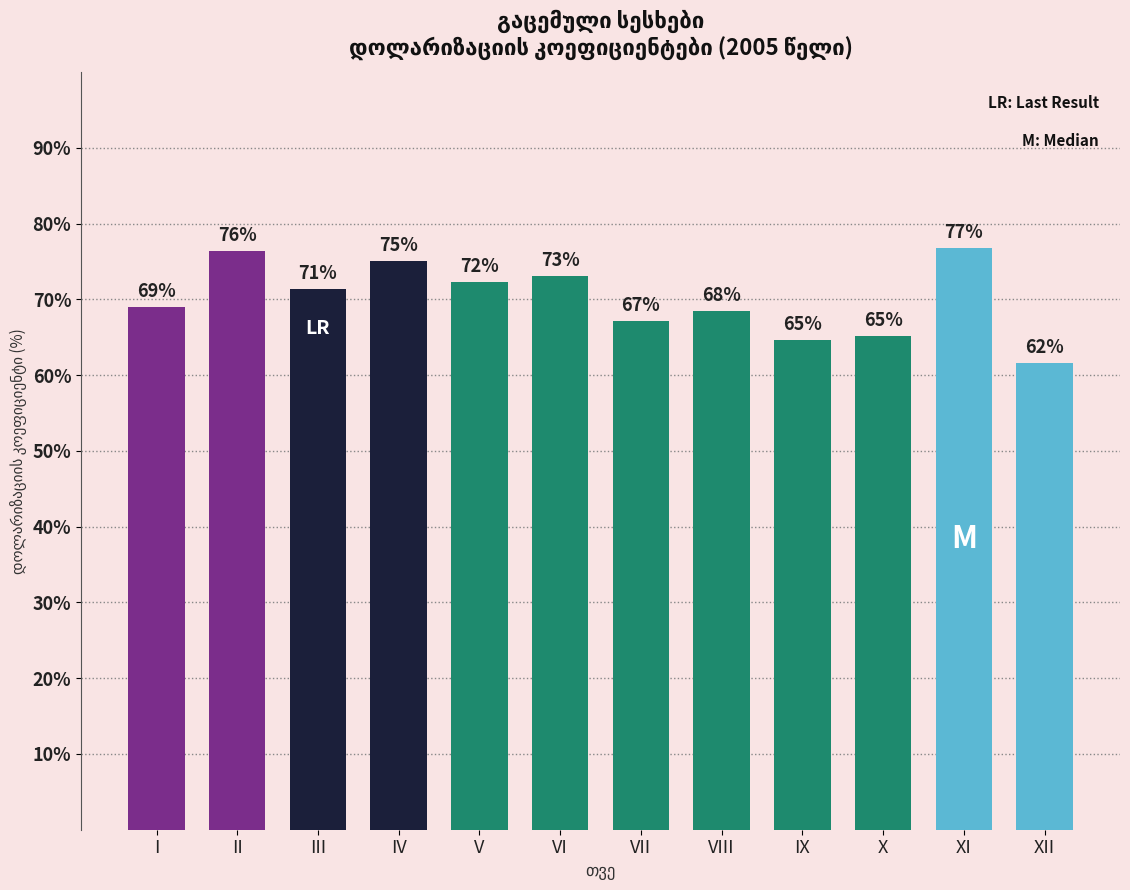

Is it true that the value at I is 69.0?

True